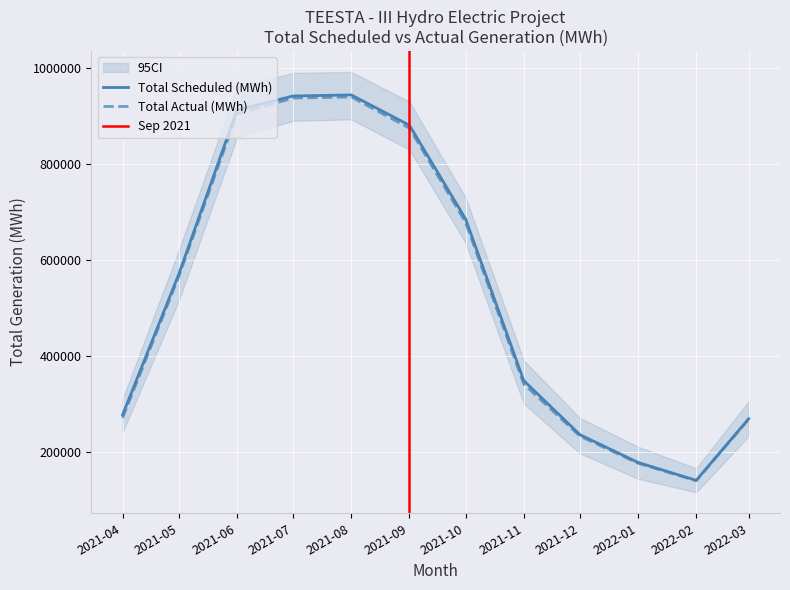

Which category has the lowest value in the Total Scheduled (MWh) series?

2022-02